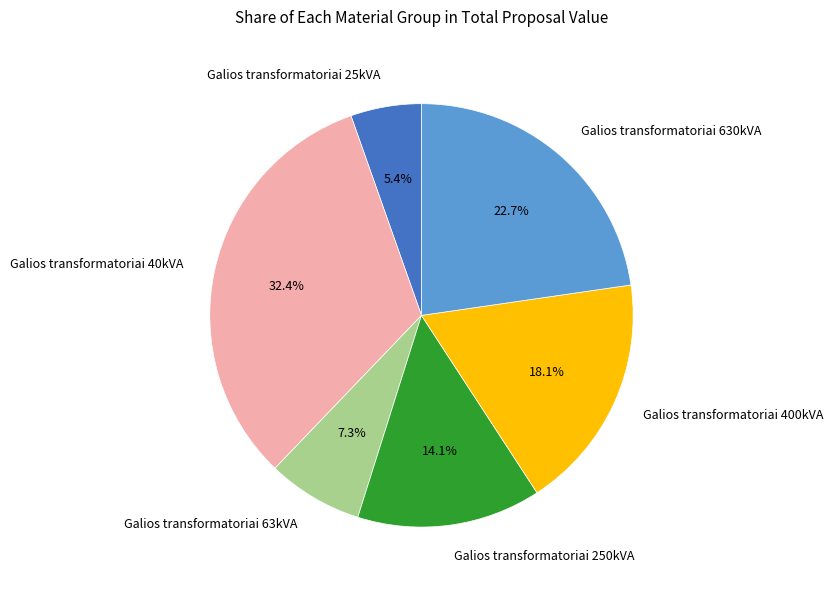

To the nearest percent, what is the combined percentage of Galios transformatoriai 25kVA and Galios transformatoriai 400kVA?

24%